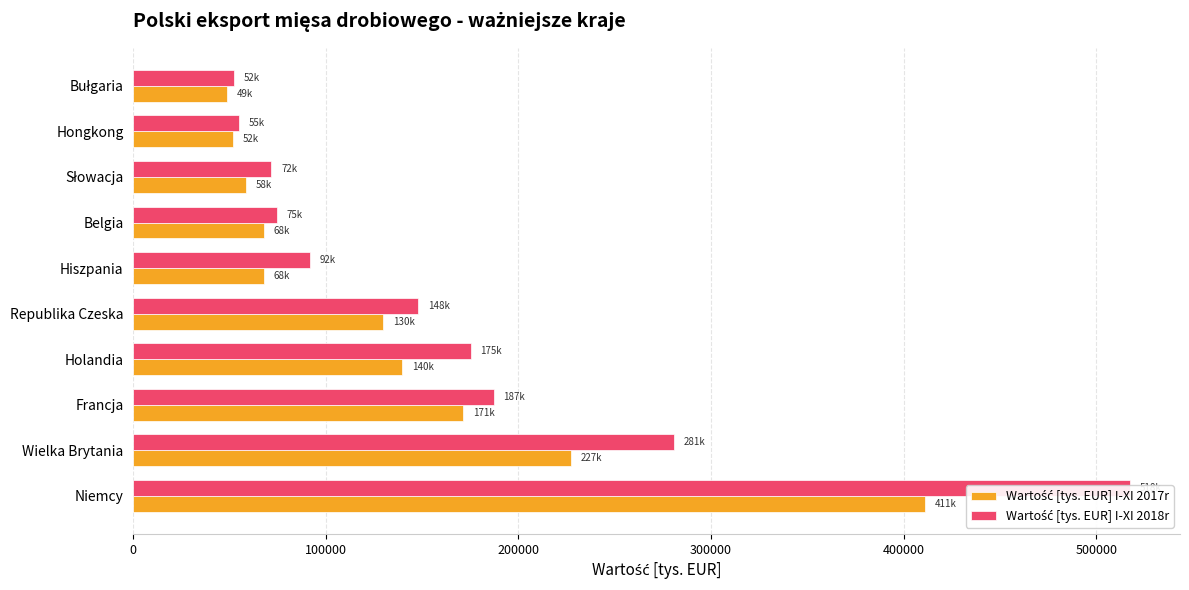

Reading left to right, extract all data points from this chart.

Wartość [tys. EUR] I-XI 2017r: 411131.9	227126.5	171381.4	139532.7	129810.4	67934.9	67771.2	58333.4	52001.9	48587.2
Wartość [tys. EUR] I-XI 2018r: 517516.6	280761.4	187200.6	175091.2	147962.4	91859.7	74744.8	71758.2	54981.4	52271.5